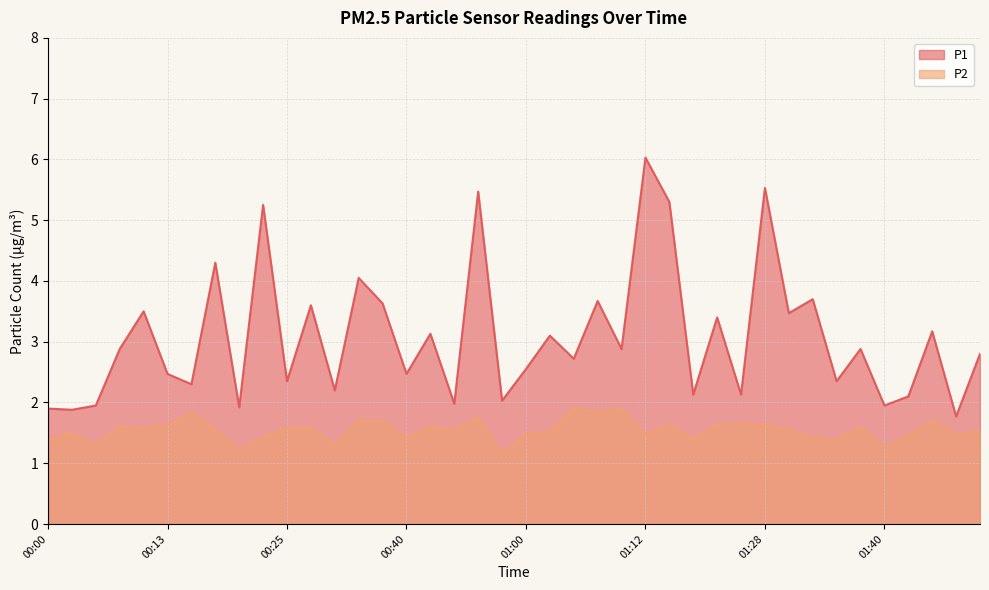

Read the P2 value at 00:48.

1.6